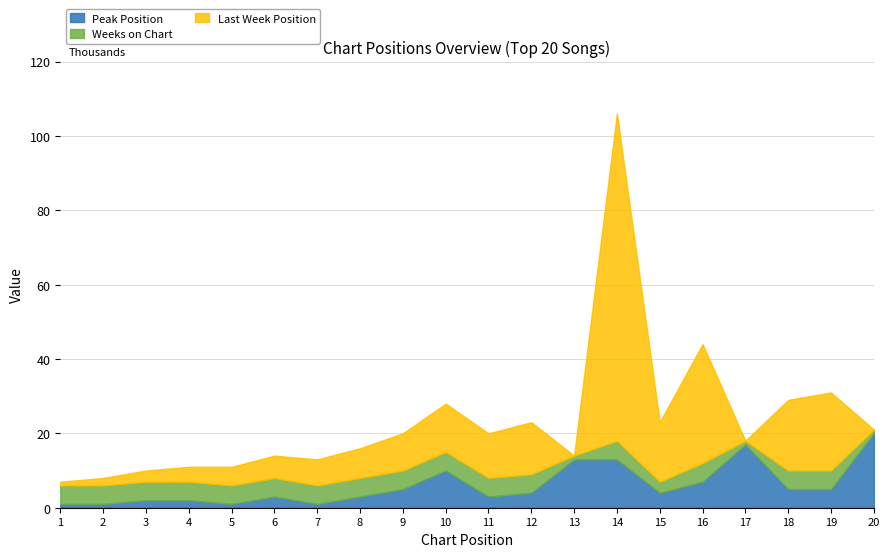

What is the value of the Weeks on Chart point at the 20th from the left?

1